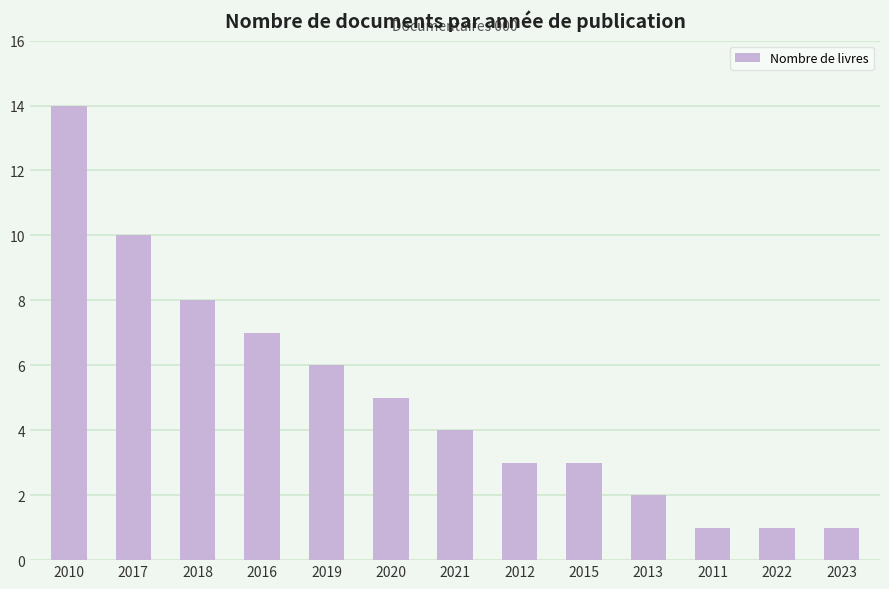

Is it true that the value at 2019 is 6?

True